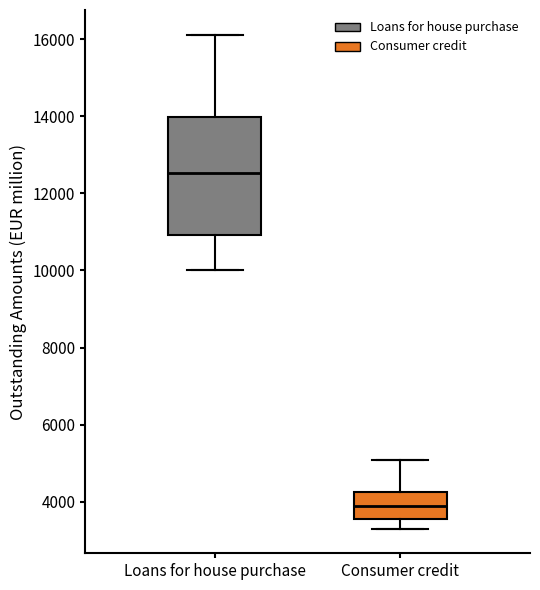

Where does the lower whisker of the box for Loans for house purchase end on the y-axis? The values are not printed on the chart, so give them approximately, as read against the axis.

10000